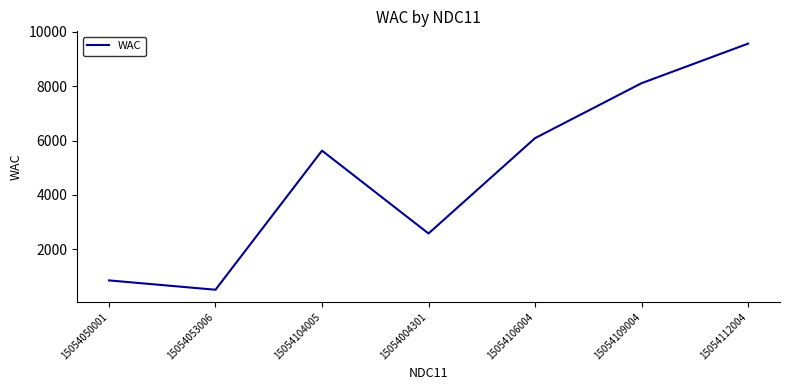

How many interior local valleys (lower than both neighbors) does the data have?

2